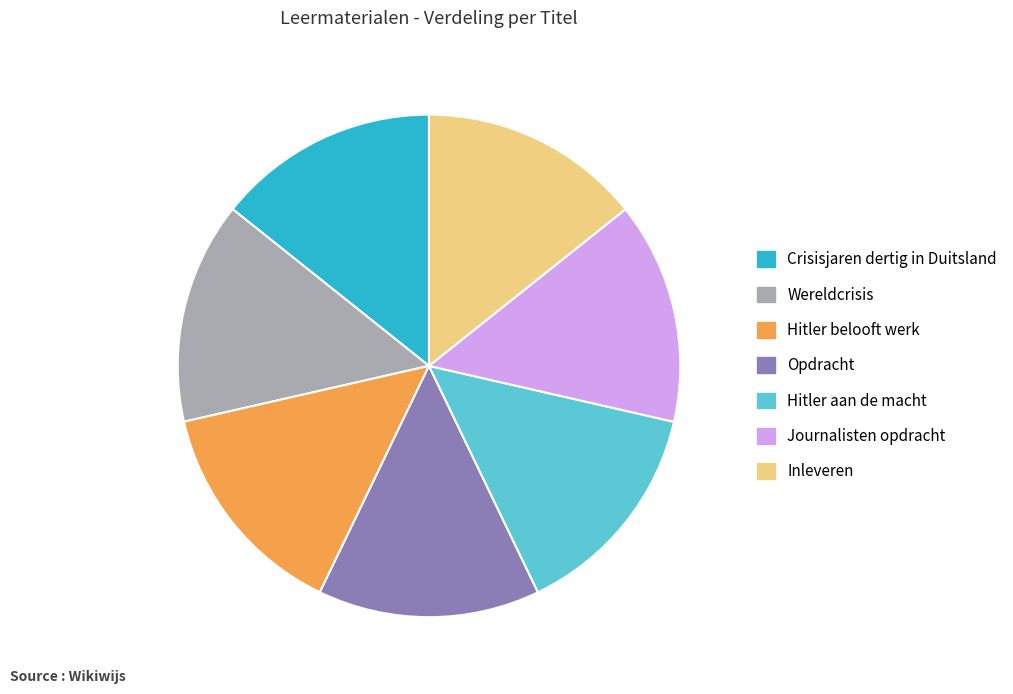

Is there a majority slice in this chart?

No